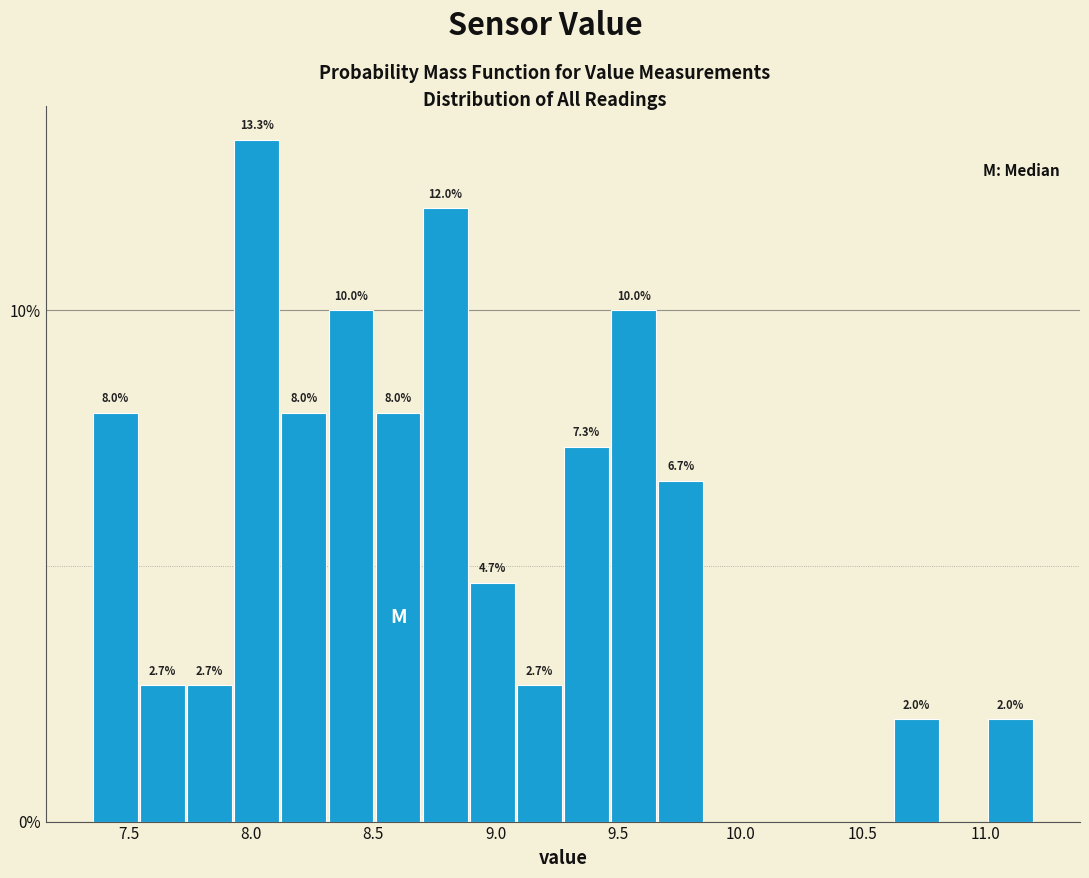

Around what value on the x-axis is the tallest bar? Give the approximate position of its centre, as read against the axis.

8.00